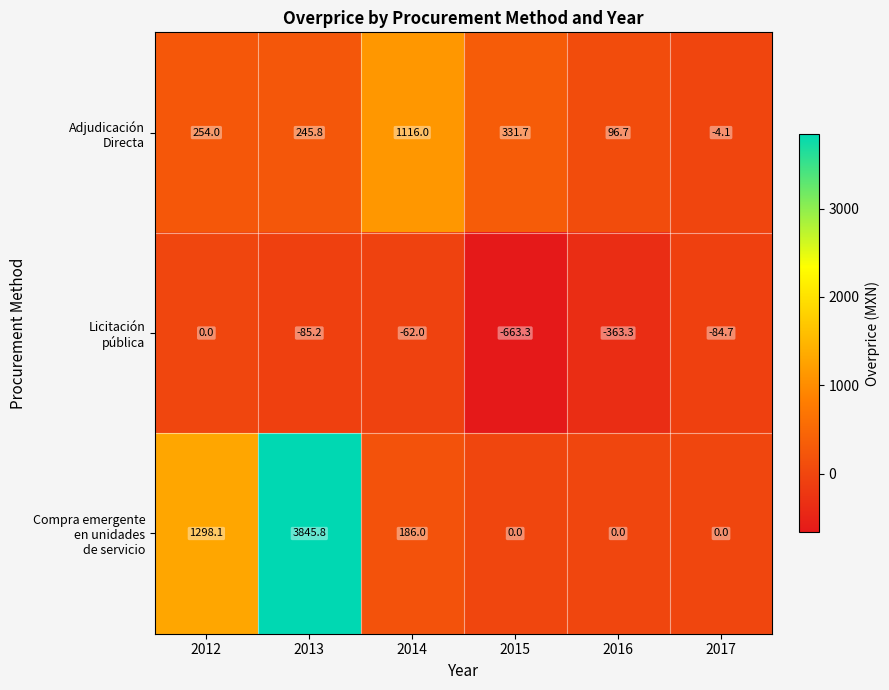

What is the maximum value shown in the chart?

3845.8